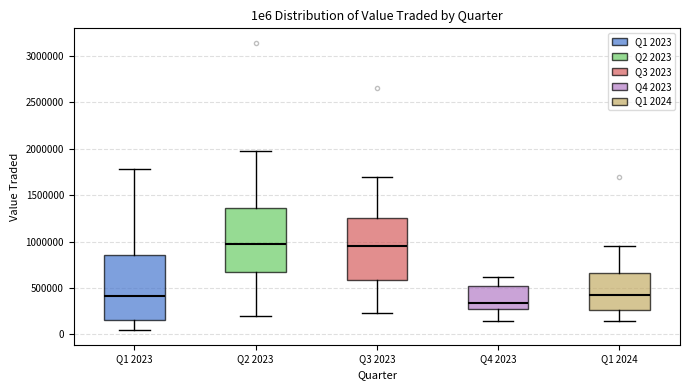

Reading left to right, read every box against the y-axis: the position of its median line, the range the box covers, and the ends of its whiskers. The values are not printed on the chart, so give them approximately, as read against the axis.

Q1 2023: median 400000, box 150000 to 850000, whiskers 50000 to 1800000
Q2 2023: median 1000000, box 650000 to 1350000, whiskers 200000 to 2000000
Q3 2023: median 950000, box 600000 to 1250000, whiskers 250000 to 1700000
Q4 2023: median 350000, box 250000 to 550000, whiskers 150000 to 600000
Q1 2024: median 450000, box 250000 to 650000, whiskers 150000 to 950000